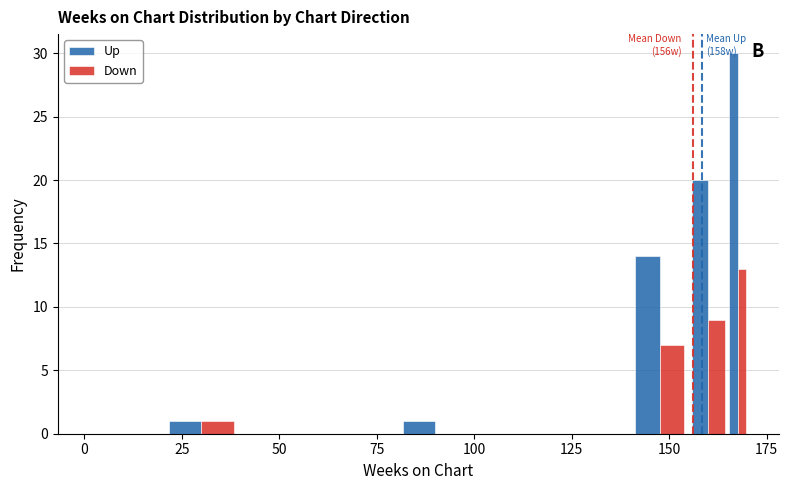

What is the greatest value displayed?

30